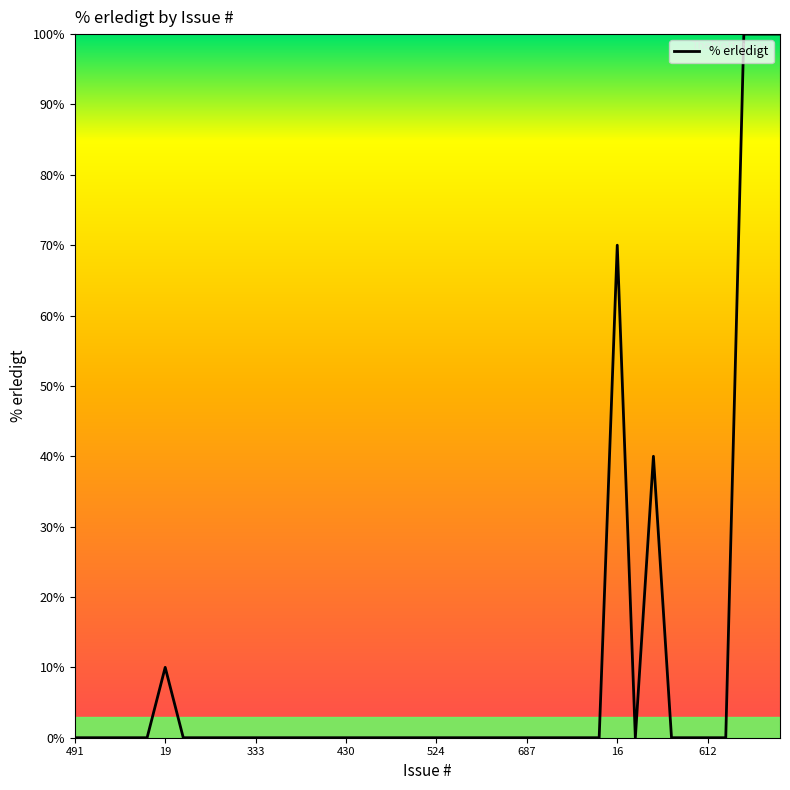

What is the maximum value shown in the chart?

100